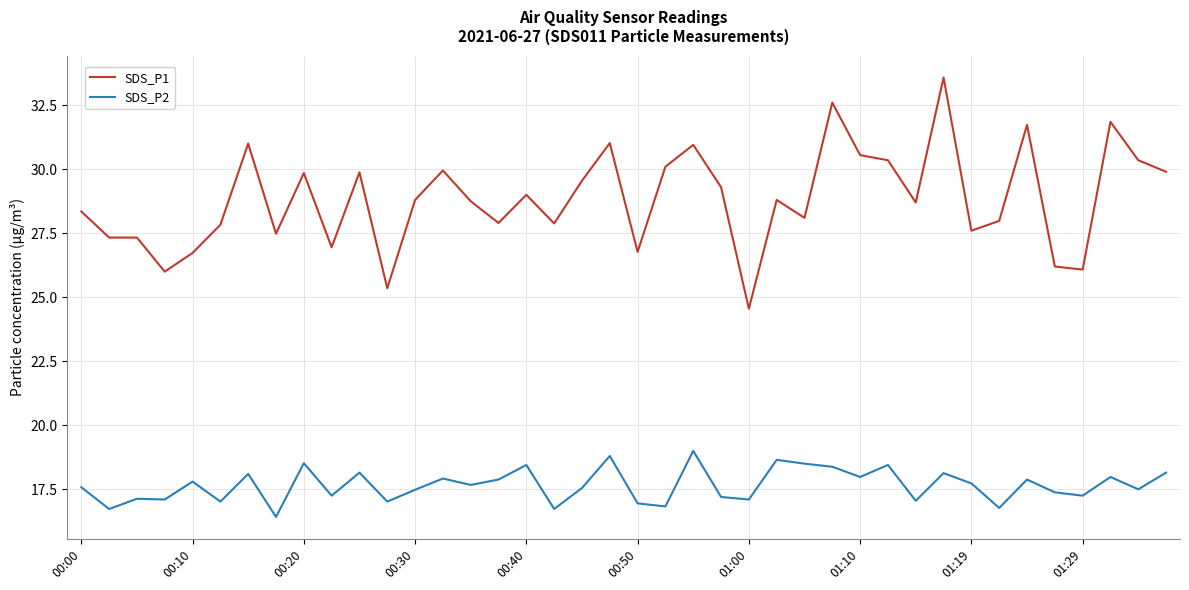

True or false: SDS_P1 and SDS_P2 intersect in this chart.

False